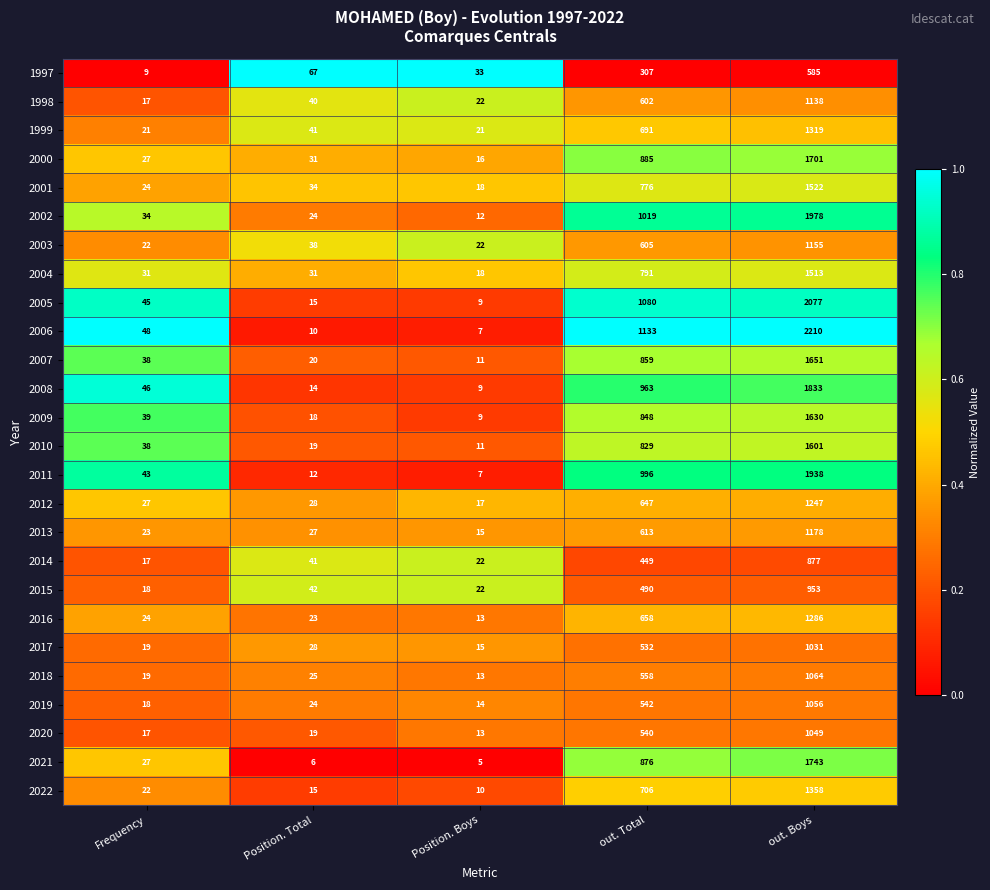

The value of 2000 at Position. Total is 20. True or false?

False